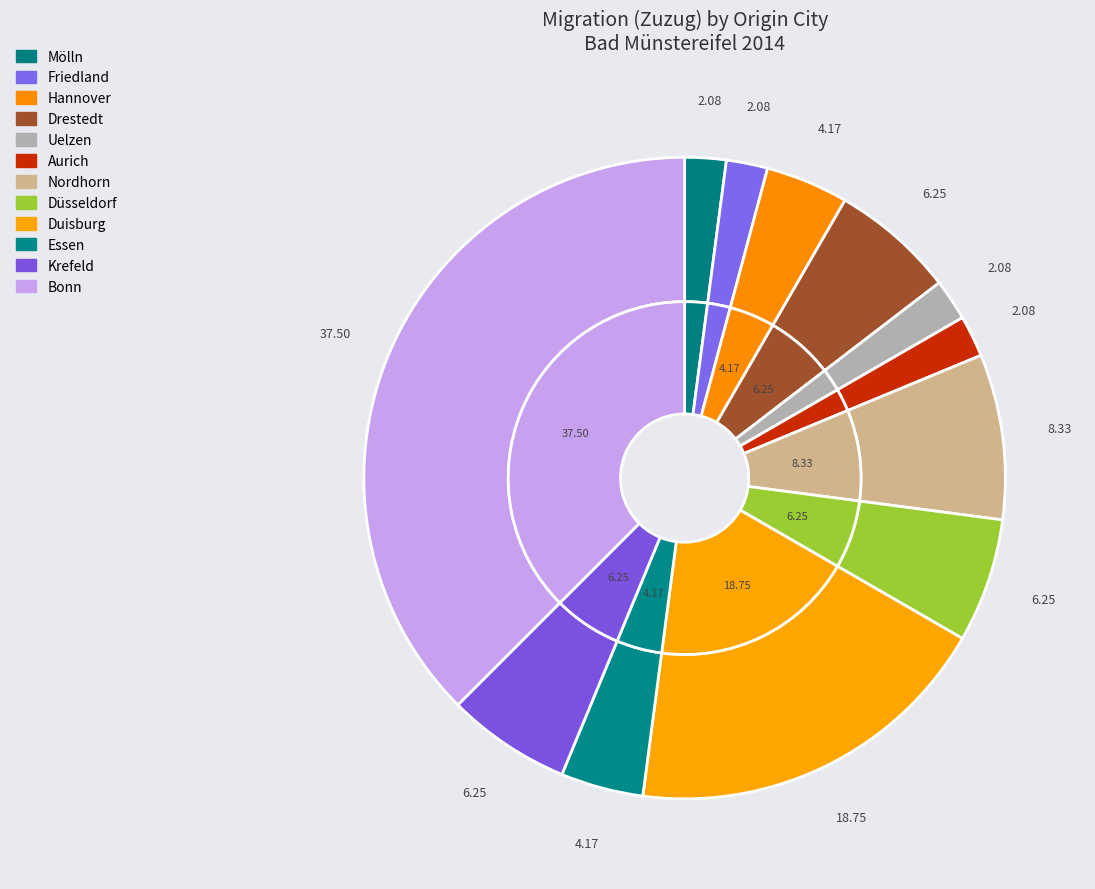

To the nearest percent, what portion does Drestedt represent?

6%